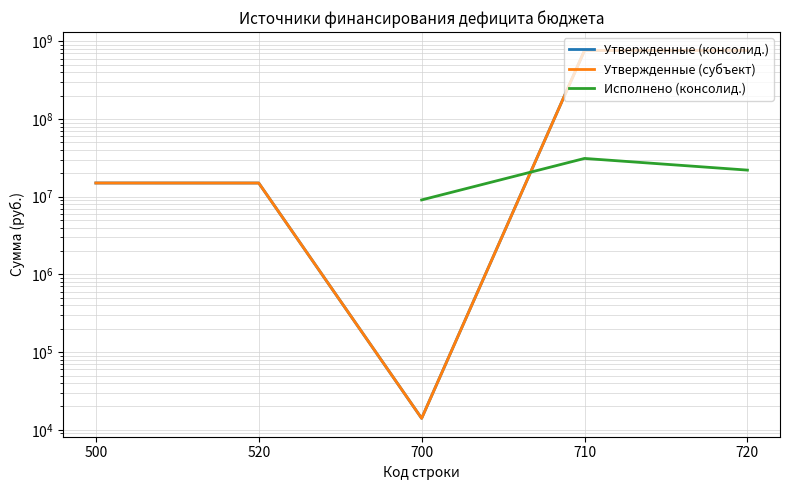

At which category is the sum across all series the highest?

710